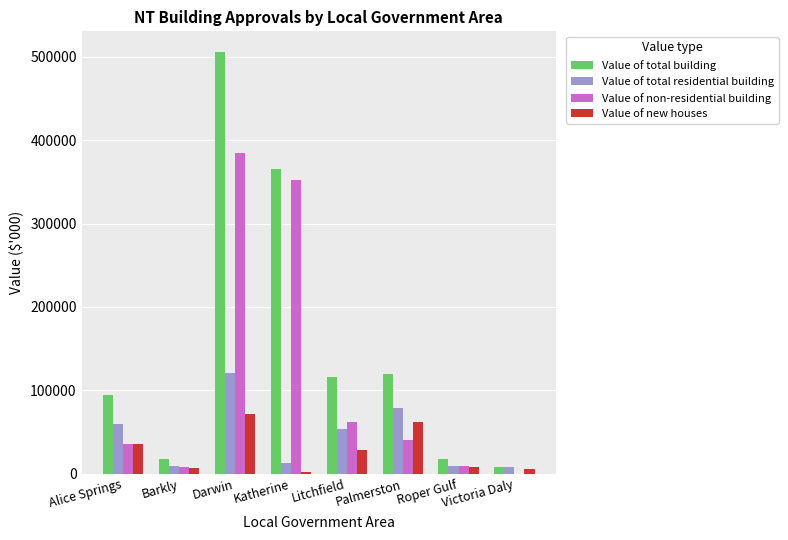

How many values in the Value of non-residential building series exceed 40905?

4